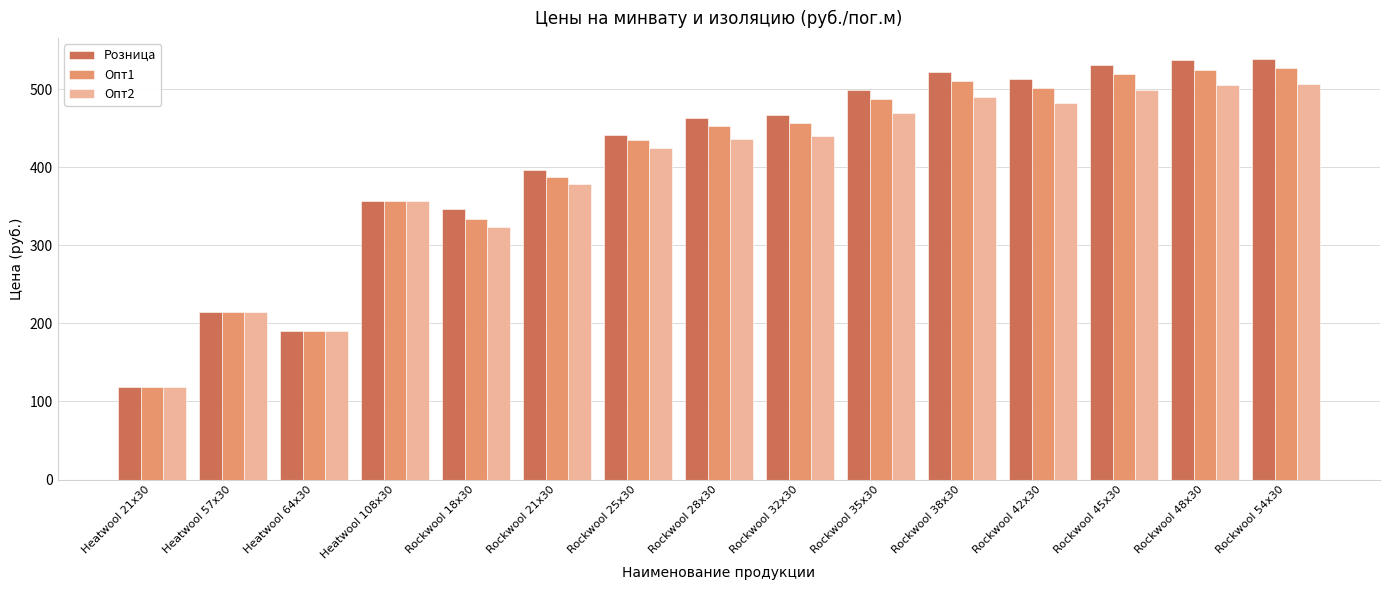

What is the difference between the maximum and minimum values in the Опт2 series?

387.9